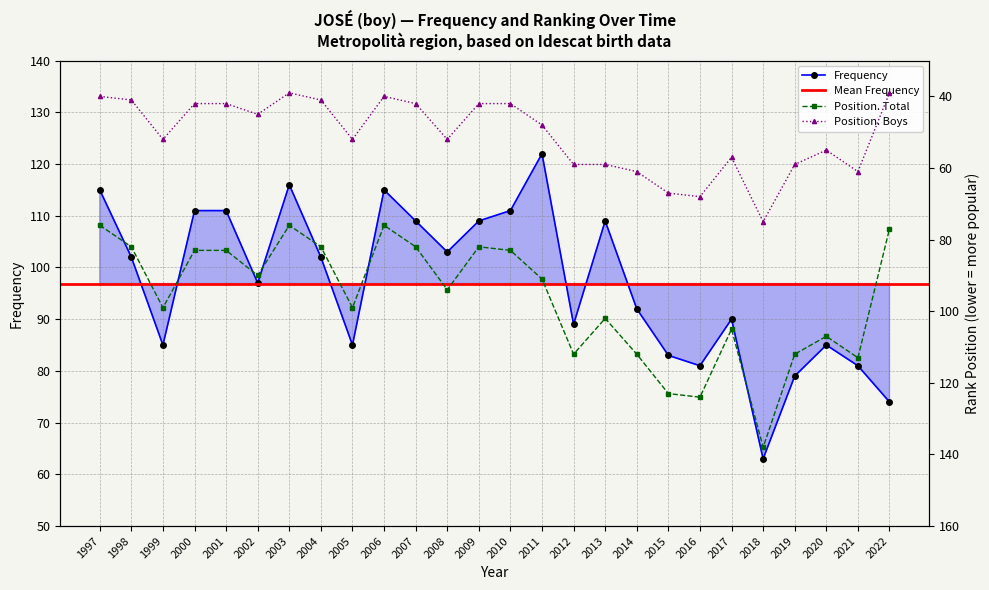

What is the difference between the maximum and minimum values in the Frequency series?

59